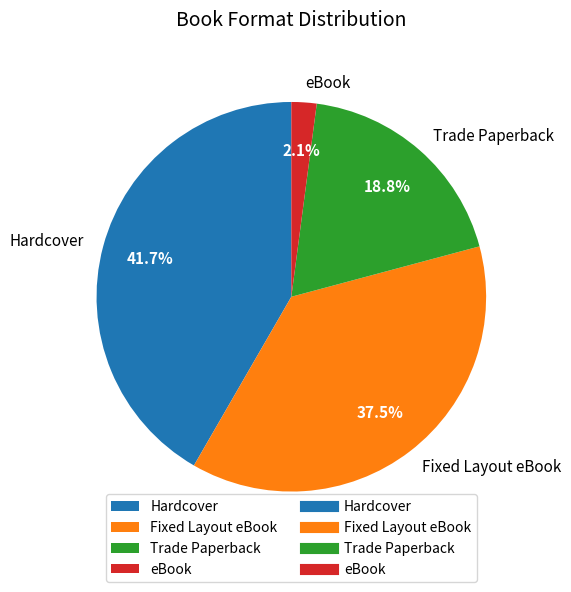

Rank the categories by value from lowest to highest.

eBook, Trade Paperback, Fixed Layout eBook, Hardcover